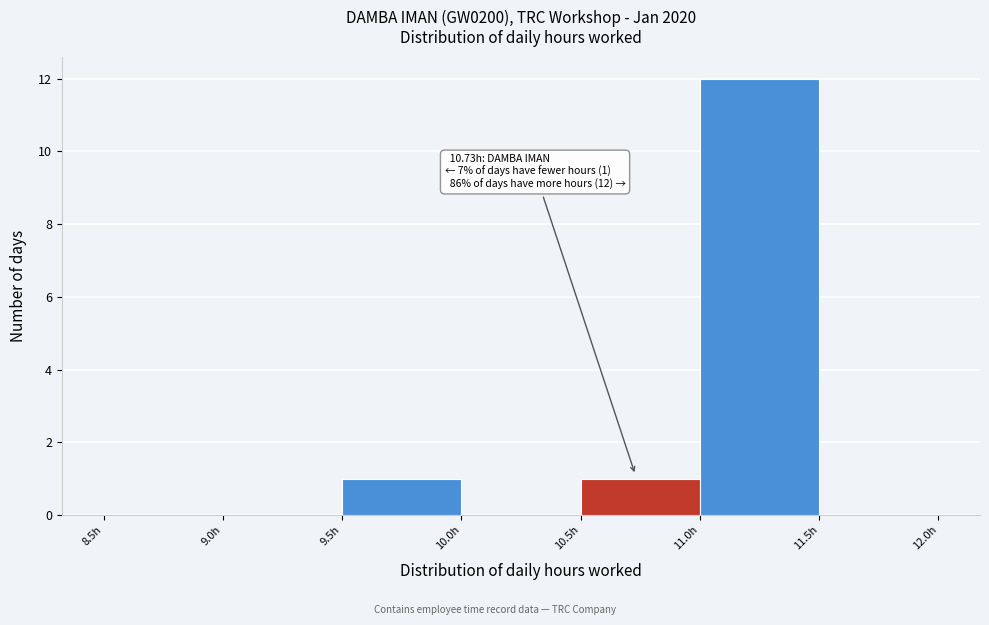

Over which range of the x-axis is the bar tallest?

11.0 to 11.5